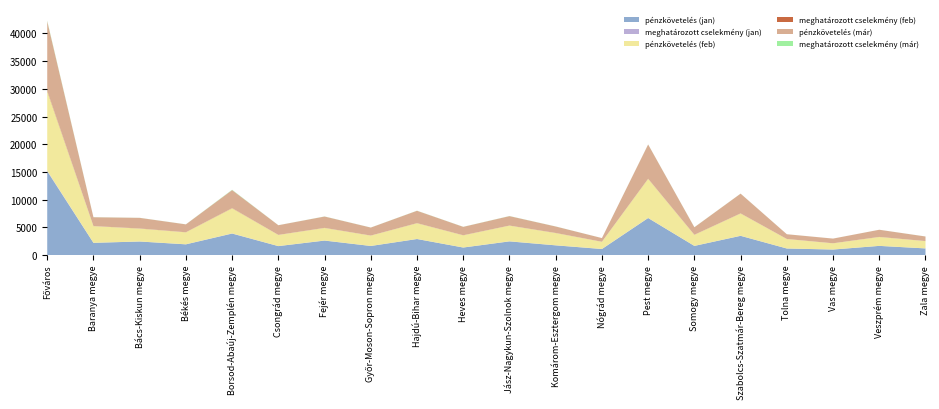

Reading left to right, extract all data points from this chart.

pénzkövetelés (jan): 15125	2222	2458	1947	3890	1628	2624	1654	2906	1374	2477	1765	1102	6689	1667	3480	1199	1008	1671	1214
meghatározott cselekmény (jan): 101	5	10	13	29	9	18	7	13	5	21	13	19	21	5	17	4	14	2	4
pénzkövetelés (feb): 14333	3010	2326	2159	4537	2011	2267	1867	2842	2201	2831	2212	1287	7051	1994	4023	1708	1116	1607	1317
meghatározott cselekmény (feb): 107	9	20	11	30	6	13	8	13	13	7	13	5	21	15	14	6	4	12	2
pénzkövetelés (már): 12511	1590	1914	1420	3248	1744	2044	1439	2229	1510	1702	1164	665	6175	1344	3557	854	845	1288	827
meghatározott cselekmény (már): 101	16	9	10	53	5	15	9	16	12	17	12	4	13	13	9	4	3	3	9